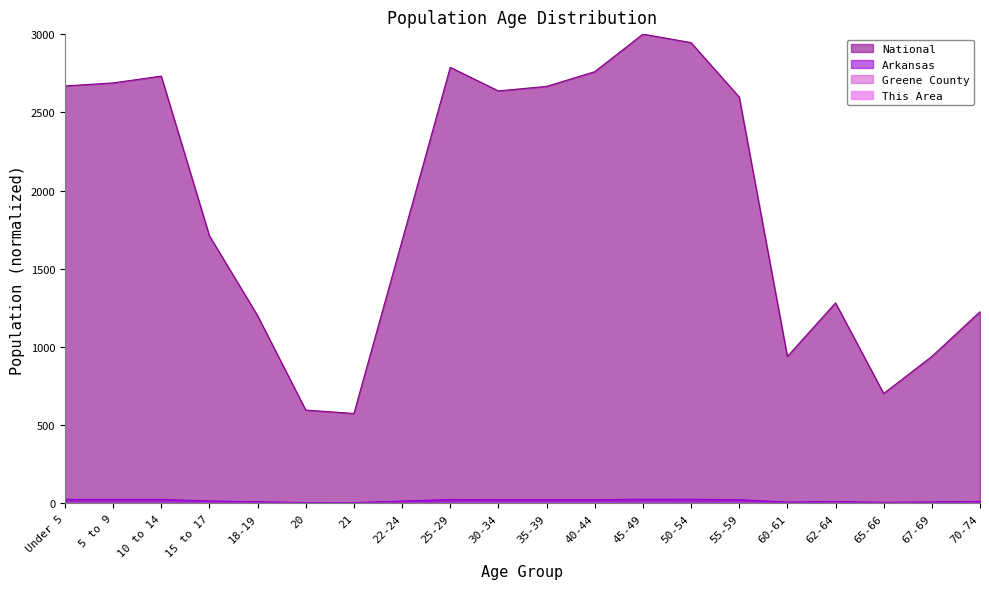

What is the difference between the highest and lowest values at 45-49?

3000.0